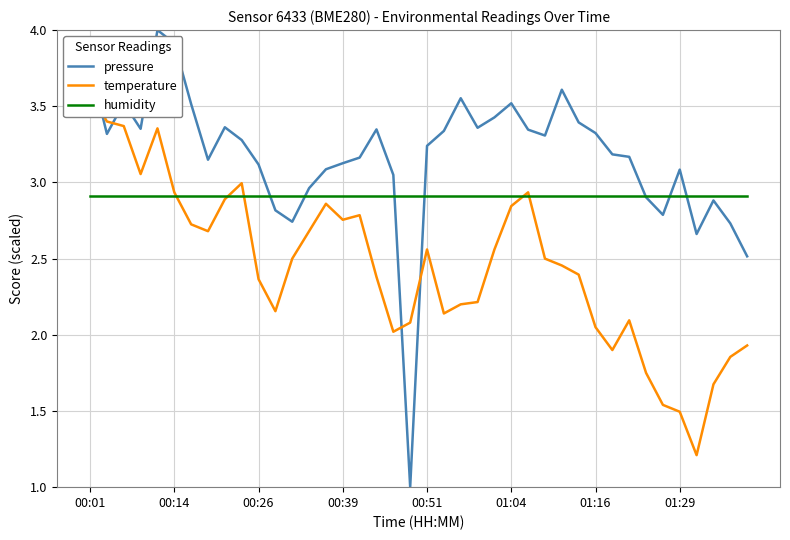

List the series in order of their overall mean, lowest first.

temperature, humidity, pressure